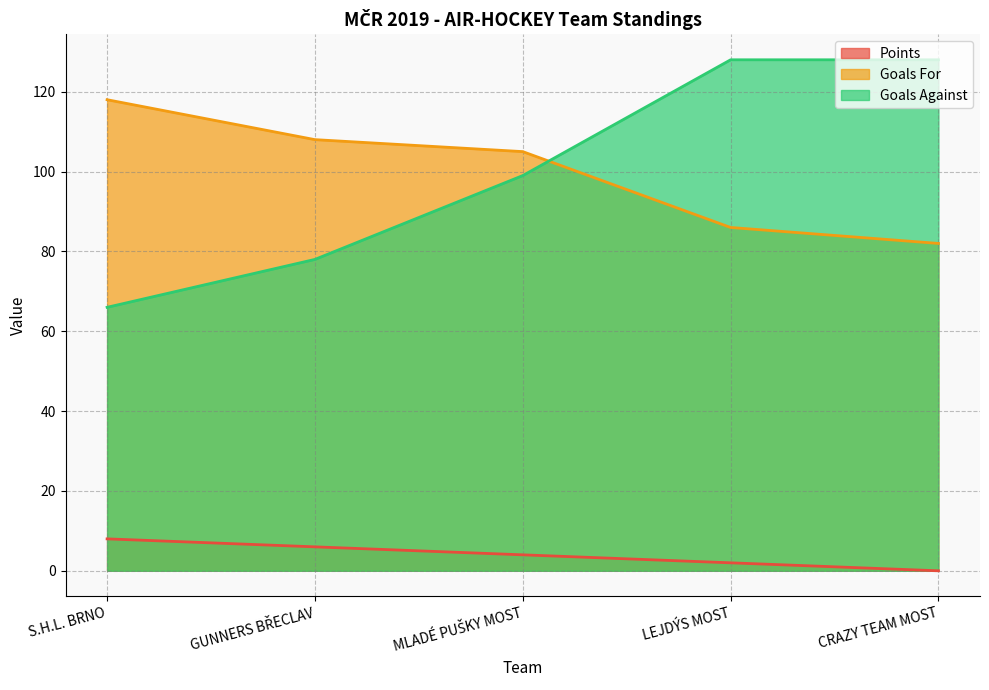

True or false: Goals For and Points cross at least once.

False